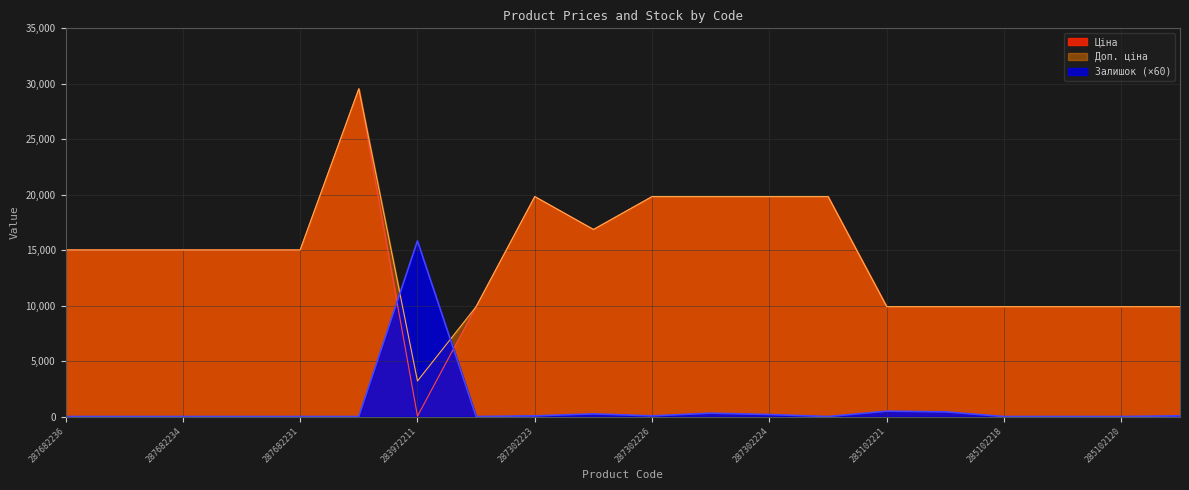

At which category does the chart reach its minimum across all series?

287682236